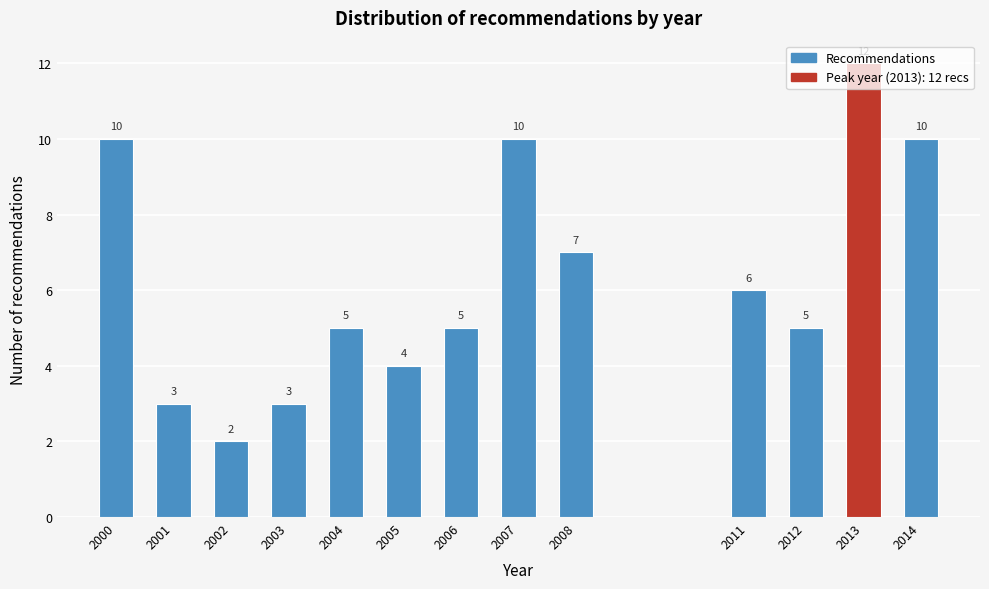

At which category does the chart reach its minimum across all series?

2002